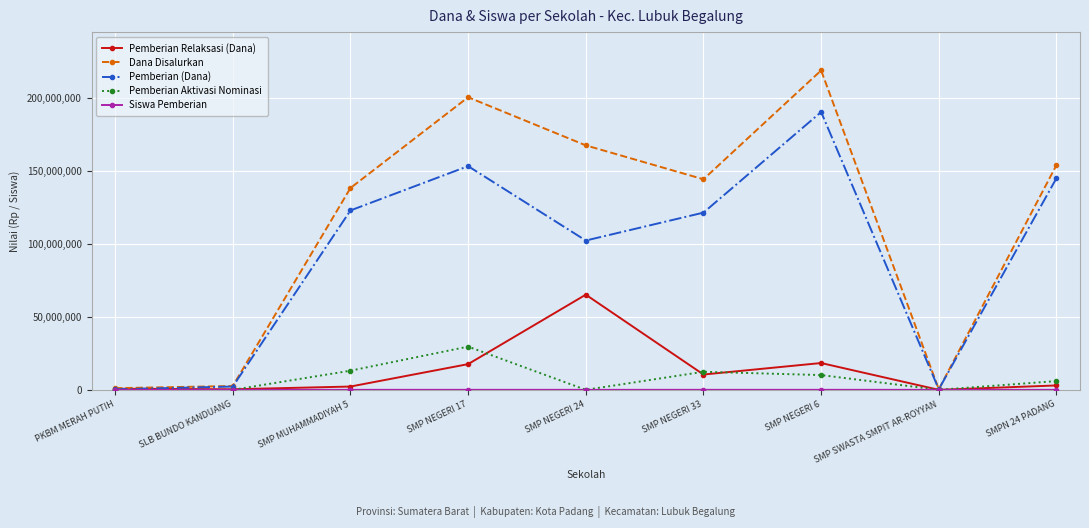

How many interior local peaks does the Pemberian Aktivasi Nominasi series have?

2